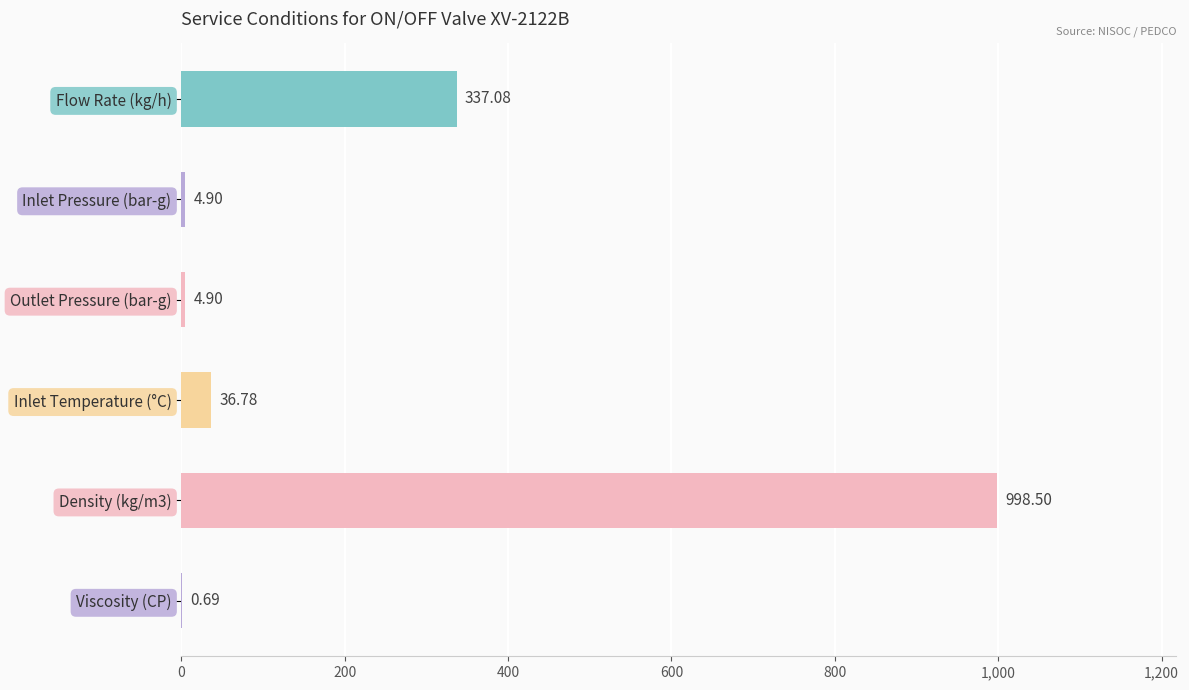

Between Outlet Pressure (bar-g) and Flow Rate (kg/h), which is larger?

Flow Rate (kg/h)